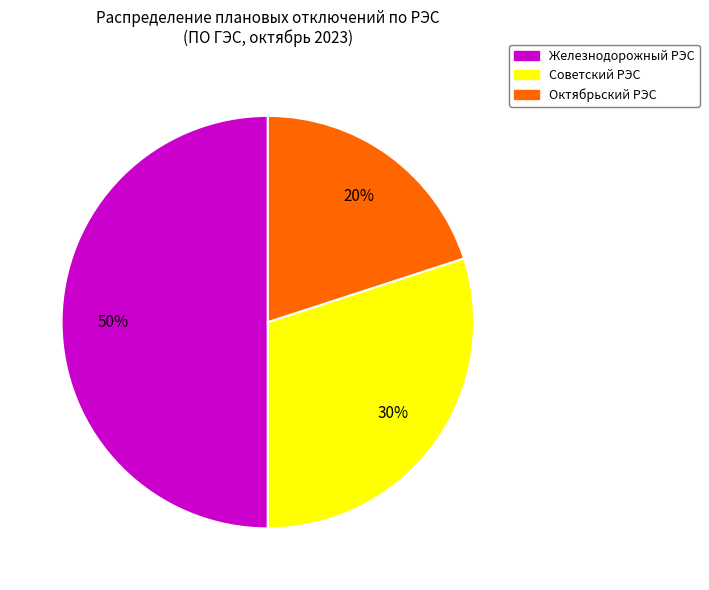

To the nearest percent, what portion does Советский РЭС represent?

30%